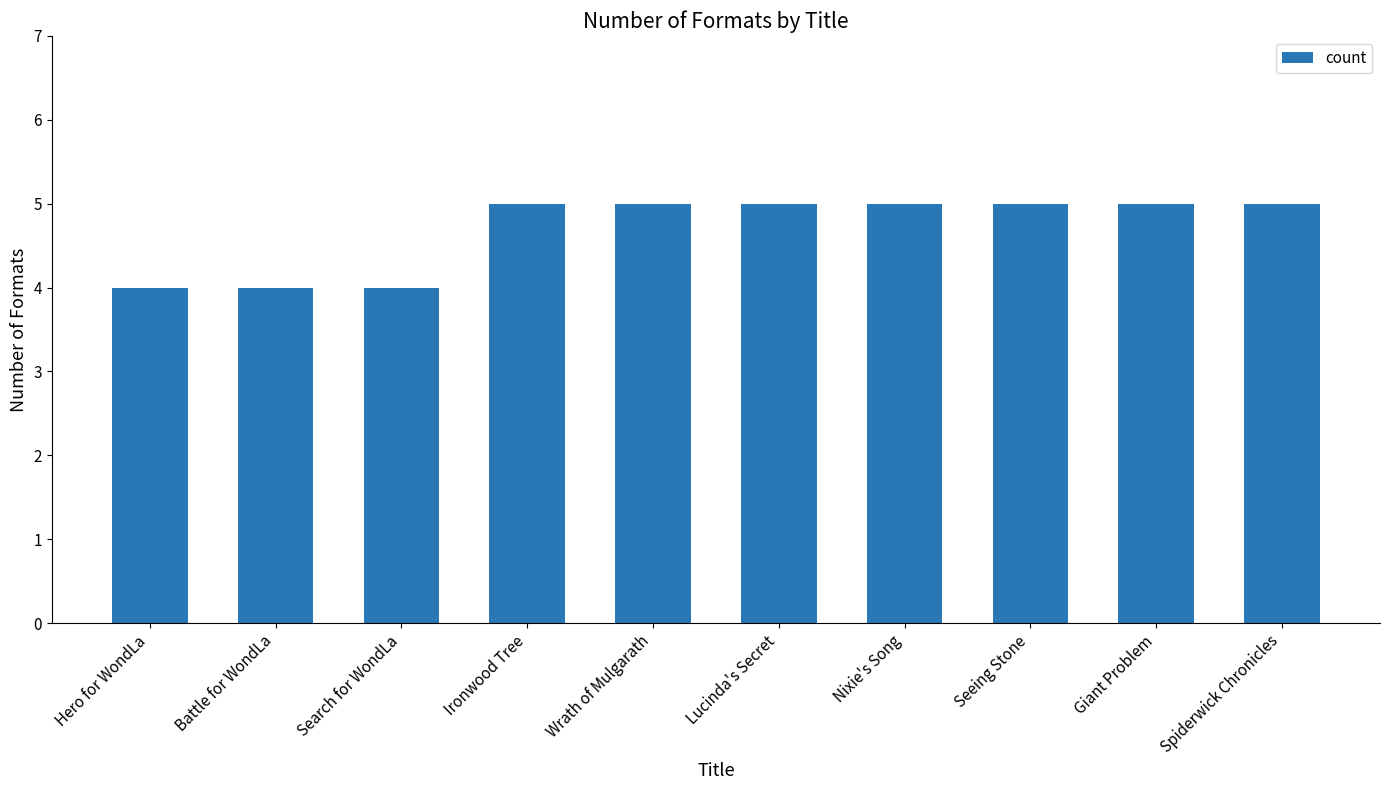

What is the change in value from Battle for WondLa to Giant Problem?

+1